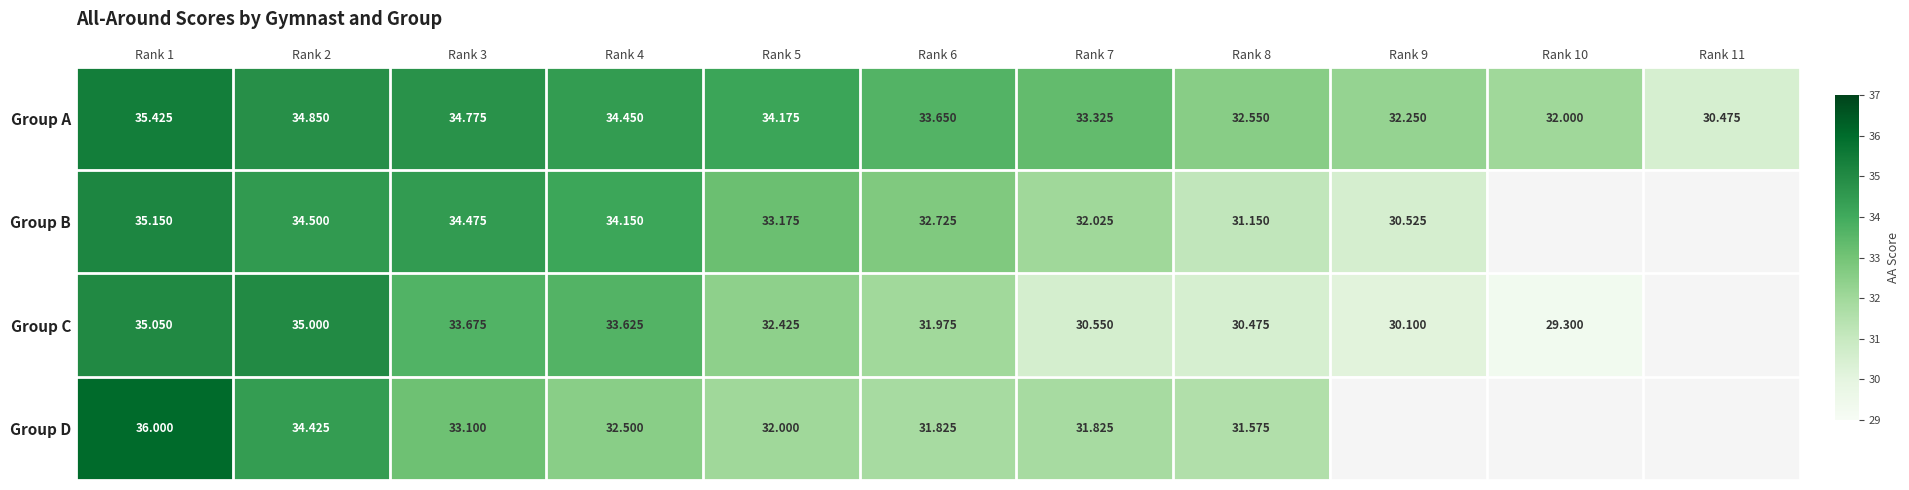

At how many categories does at least one series exceed 33?

7